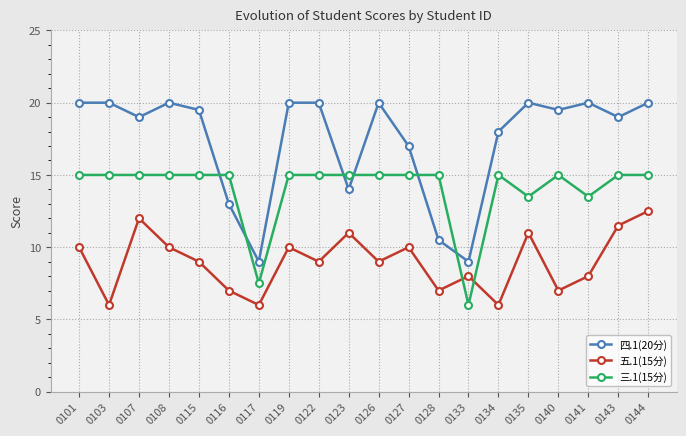

What is the minimum value for 四.1(20分)?

9.0